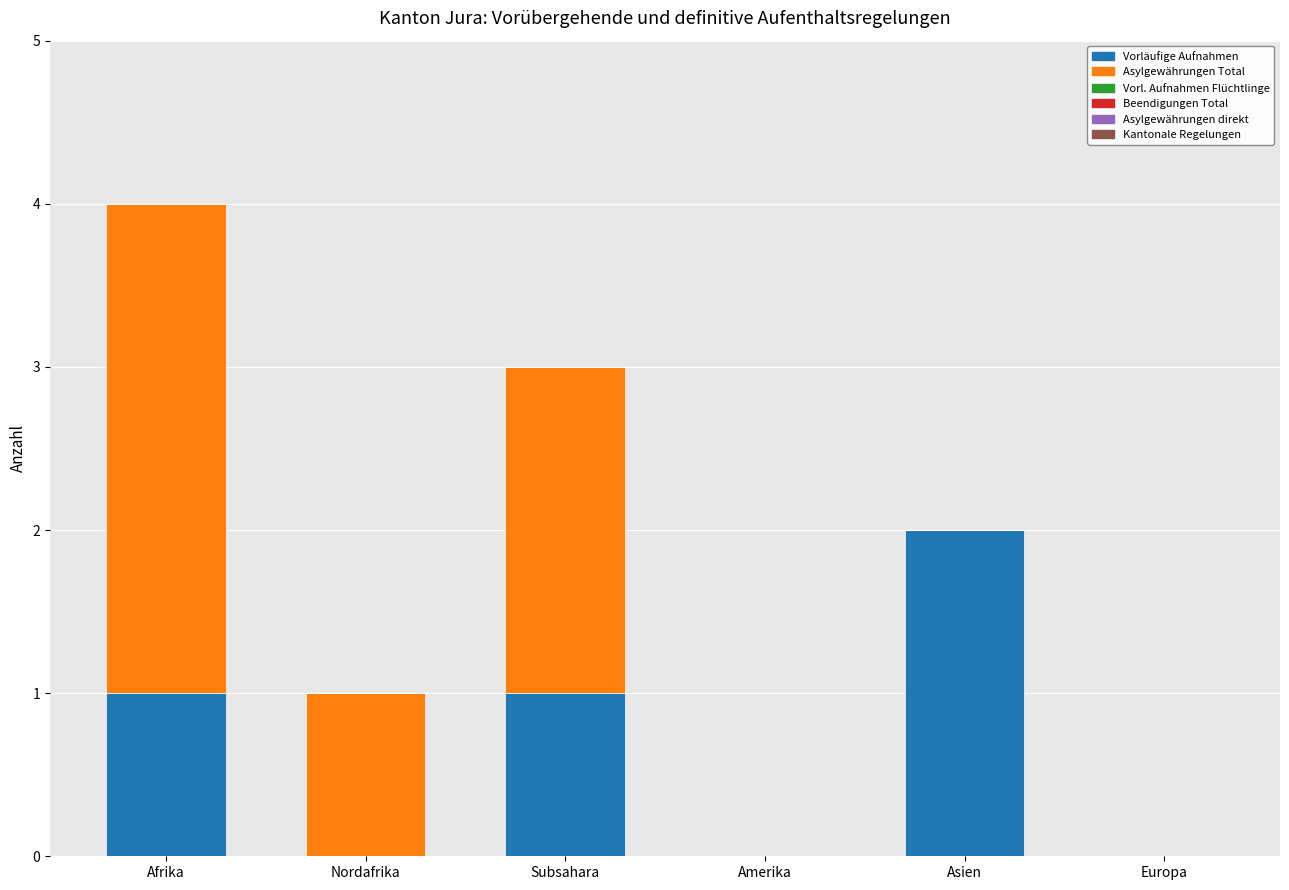

At which category is the sum across all series the highest?

Afrika